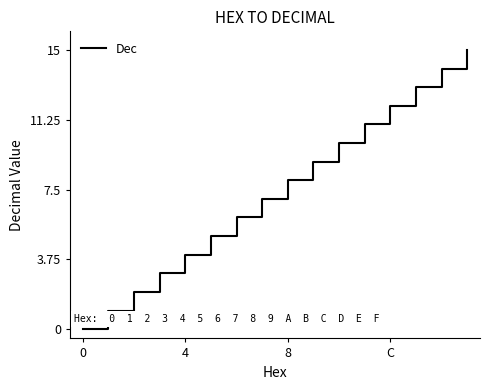

True or false: the data has more than 0 interior local peaks.

False